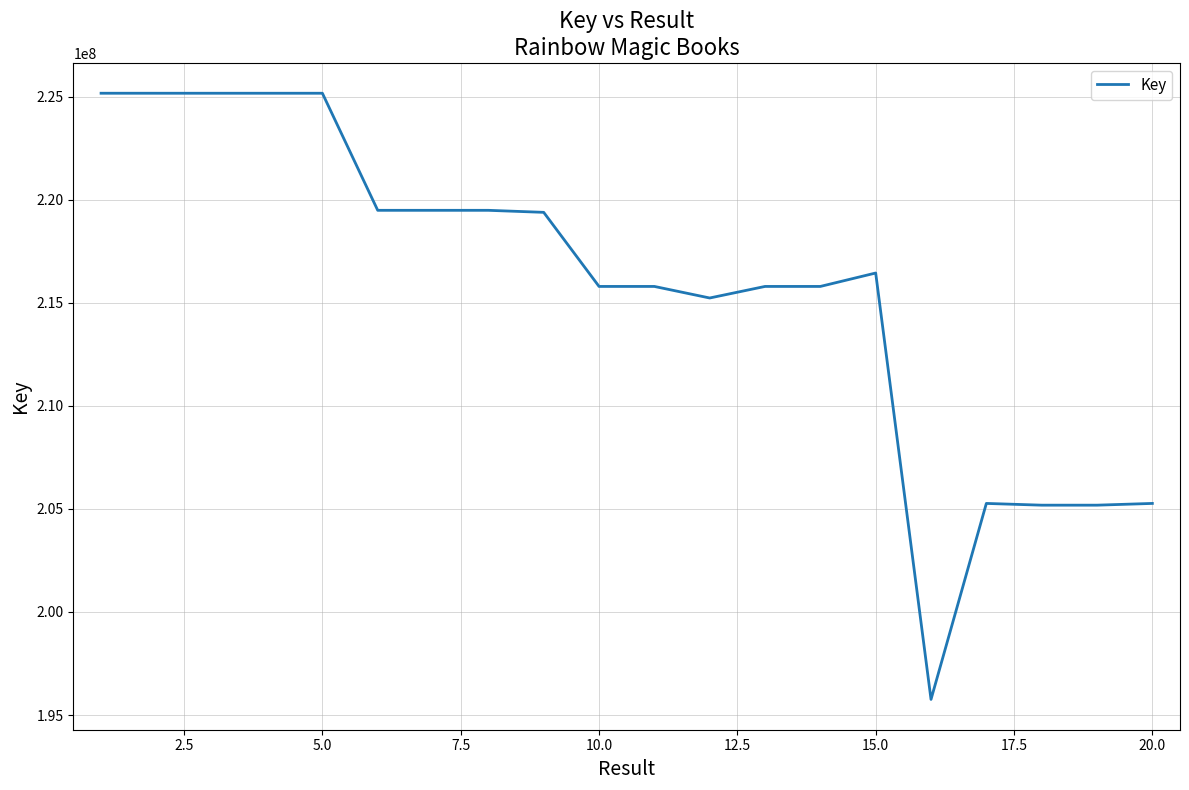

What is the minimum value shown in the chart?

195756556